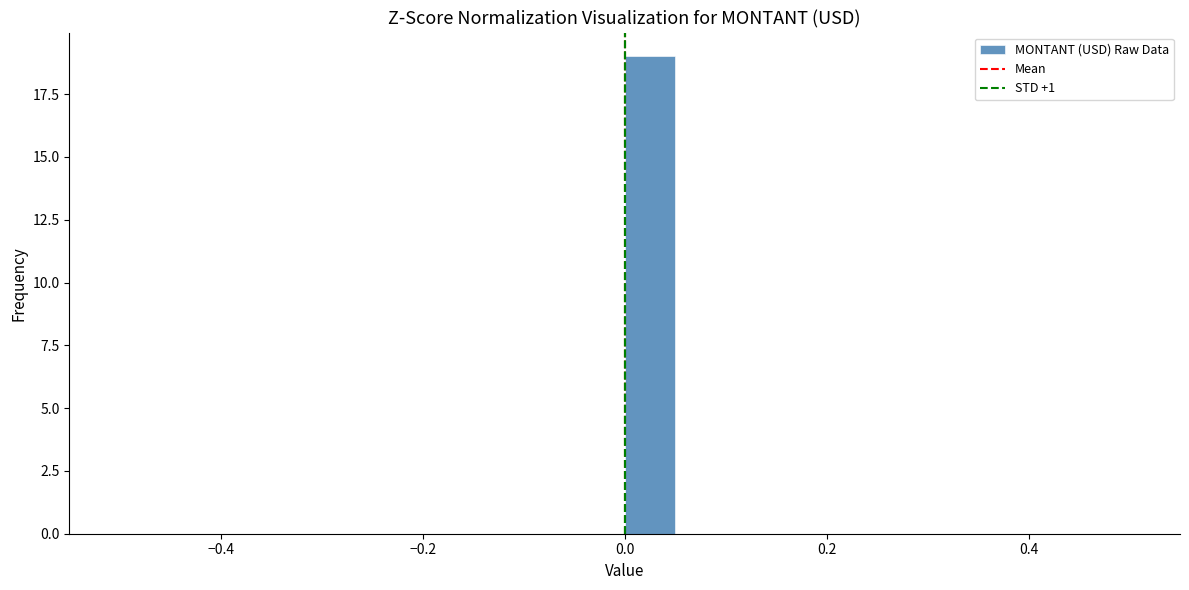

Read against the x-axis, roughly where is the centre of the tallest bar?

0.02